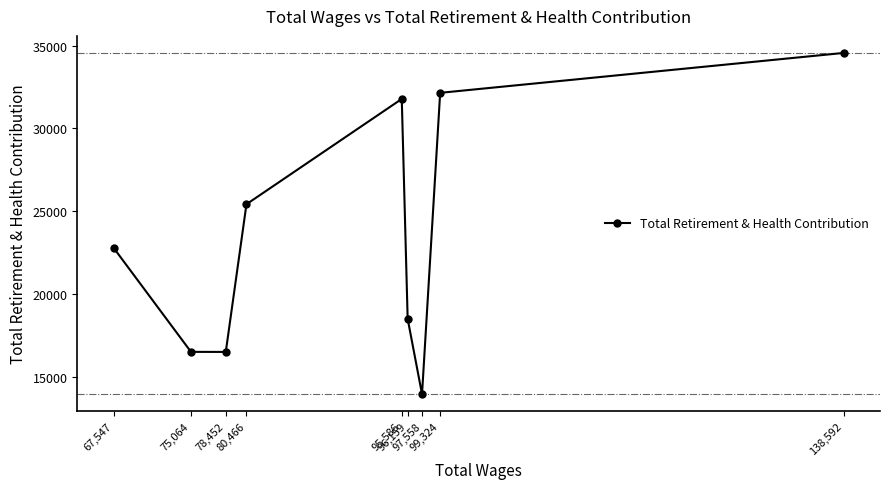

What is the greatest value displayed?

34560